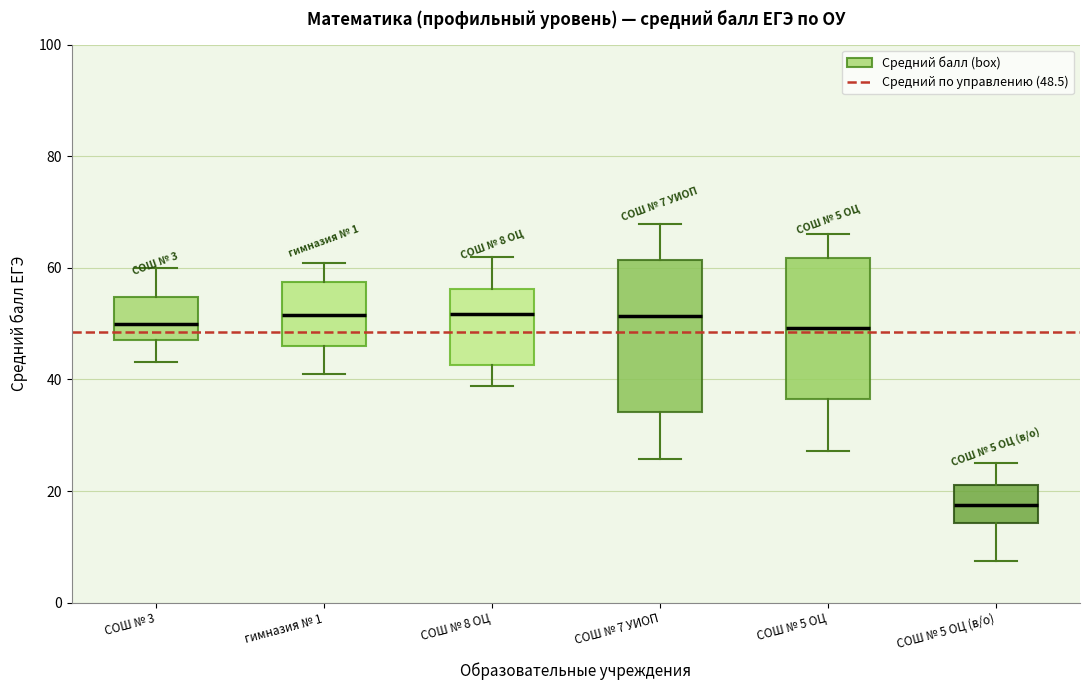

Comparing the boxes themselves (not the whiskers), which one is the tallest?

СОШ № 7 УИОП